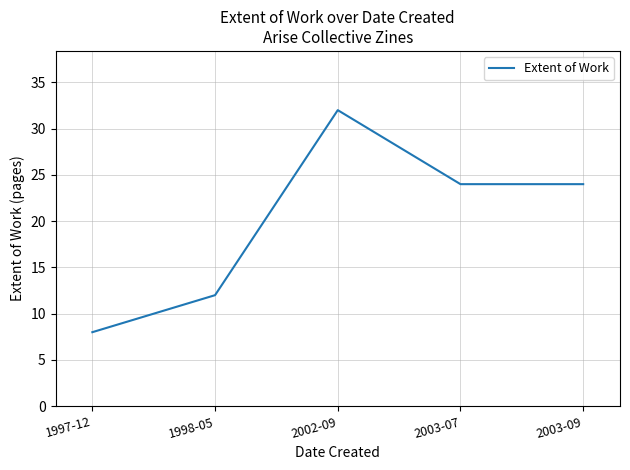

True or false: the data shows 32 at 2002-09.

True